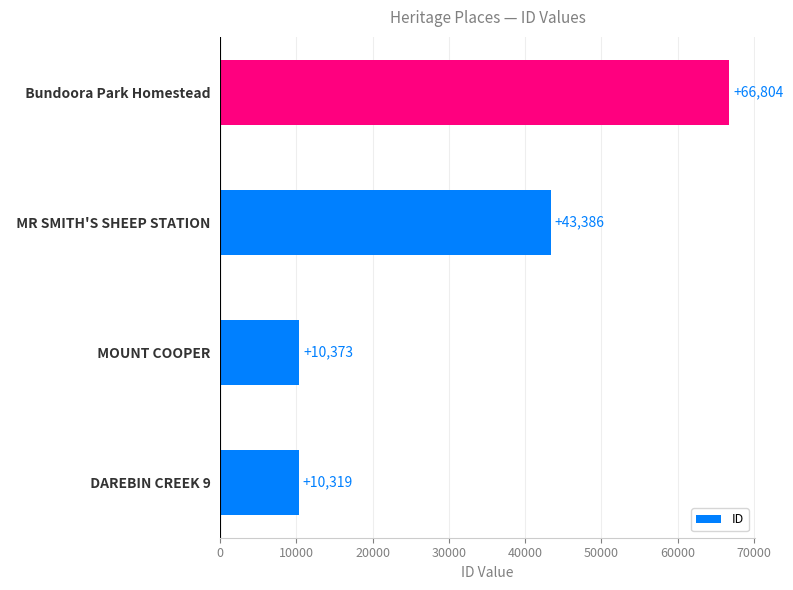

How many bars are there in total?

4